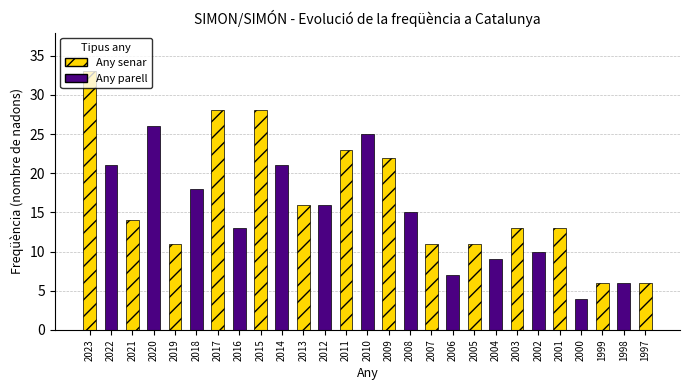

What is the value of the 15th bar from the left?

22